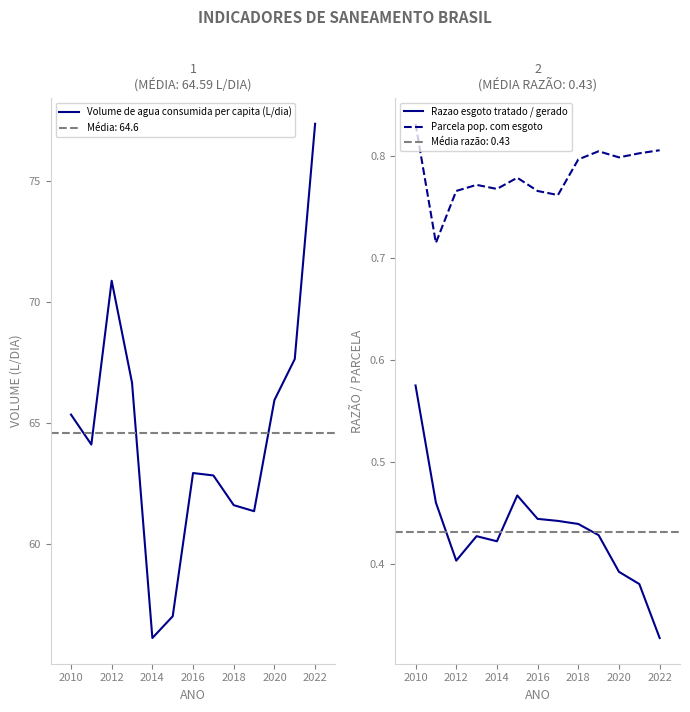

True or false: Razao esgoto tratado / gerado and Parcela pop. com esgoto cross at least once.

False